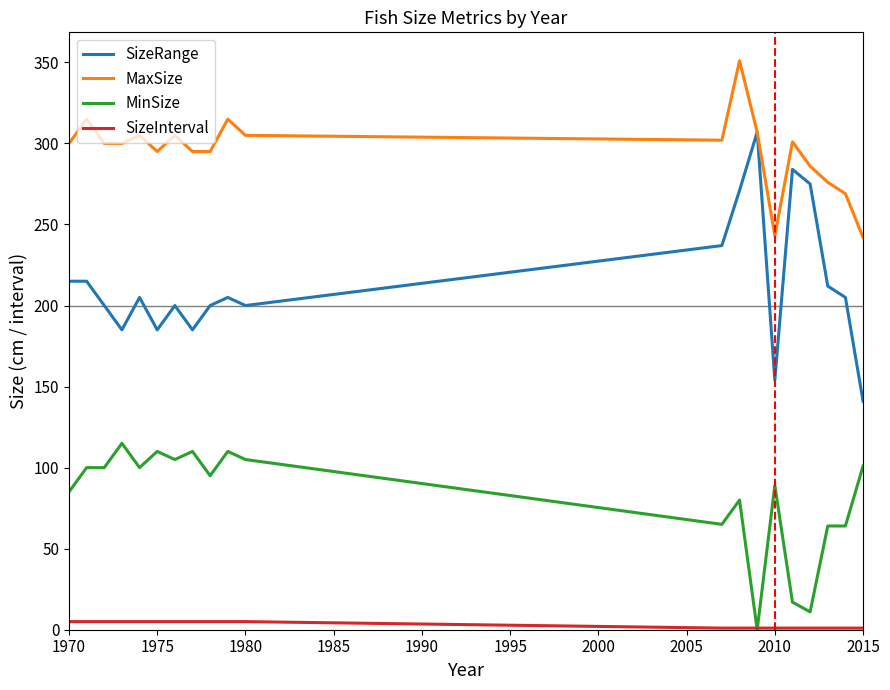

What is the average value of the SizeInterval series?

3